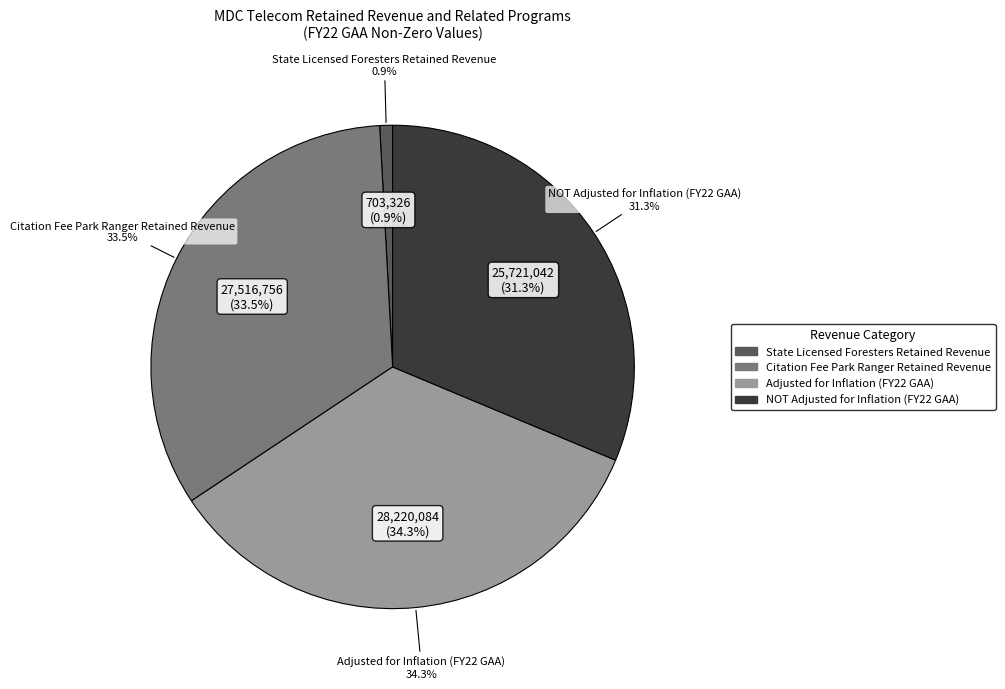

What percentage is the Adjusted for Inflation (FY22 GAA) slice, to the nearest percent?

34%